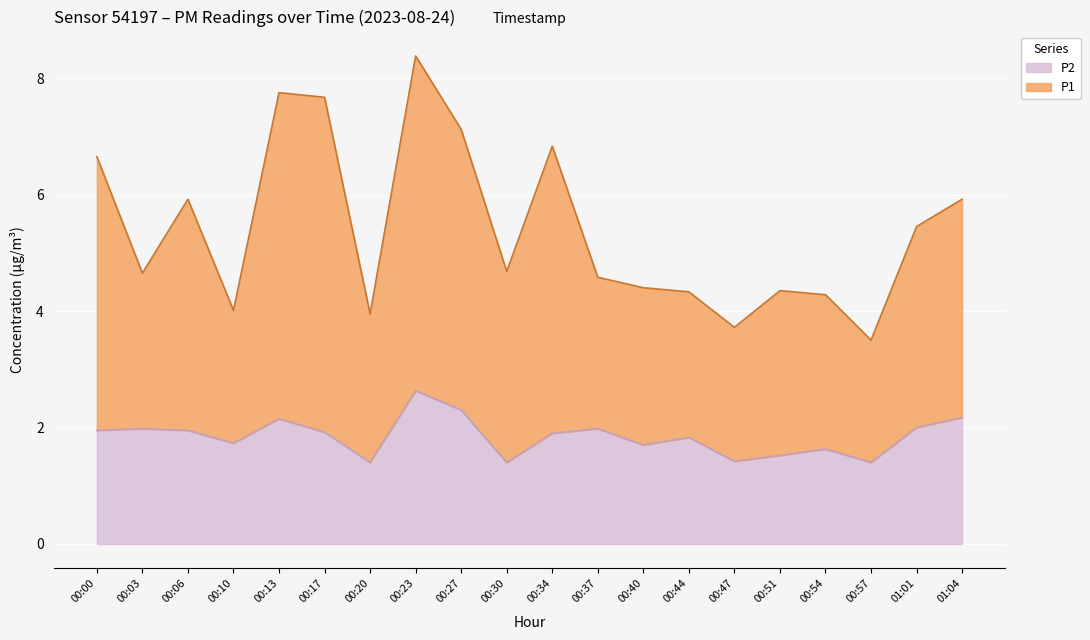

True or false: P1 and P2 intersect in this chart.

False